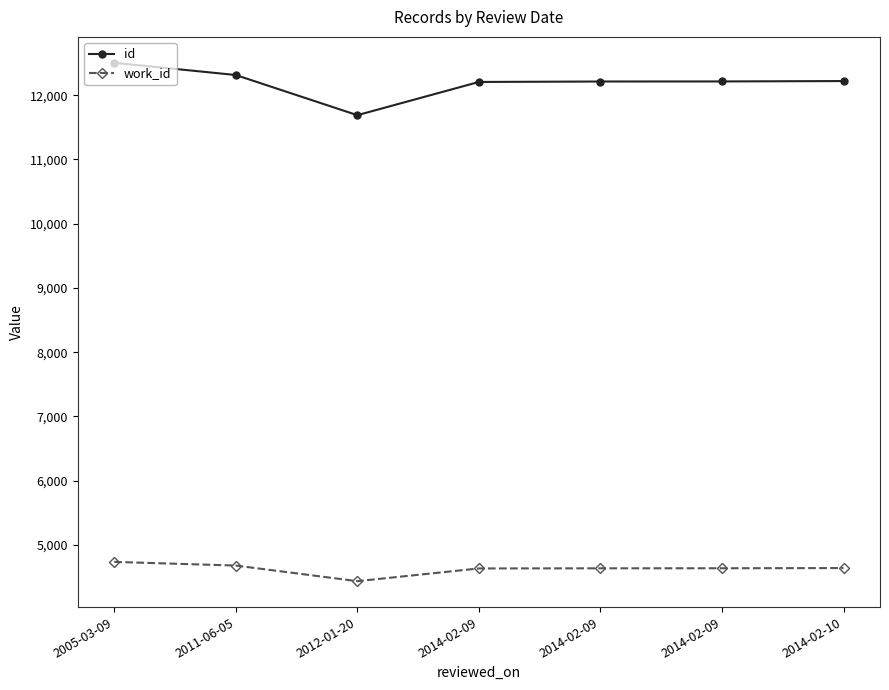

At which category is the sum across all series the highest?

2005-03-09